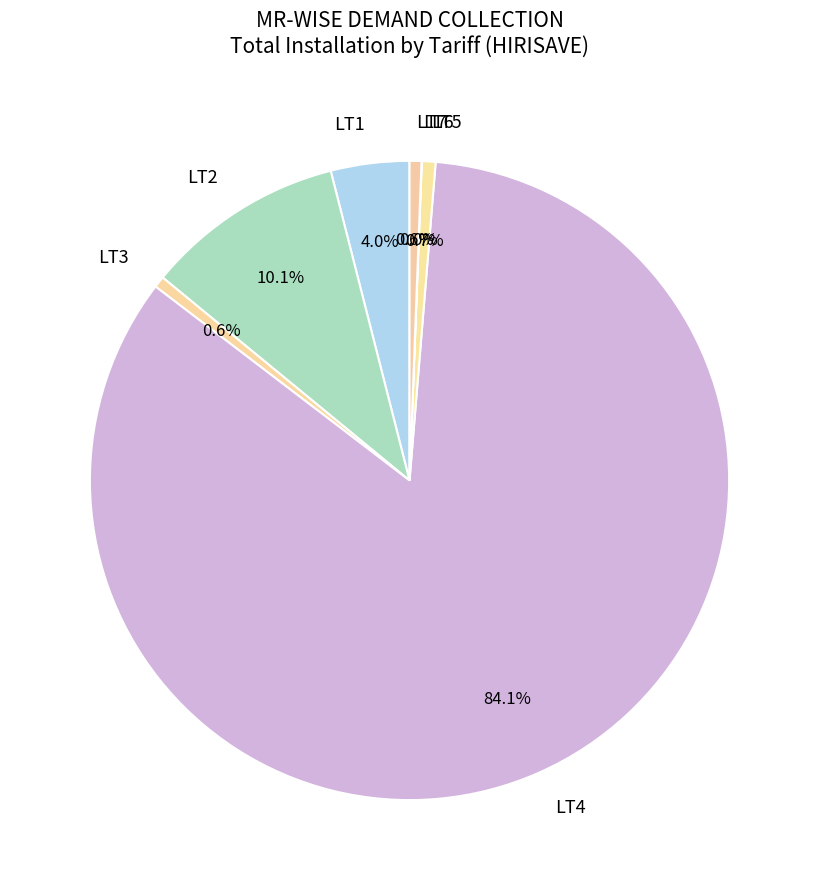

What is the largest slice in the pie chart?

LT4